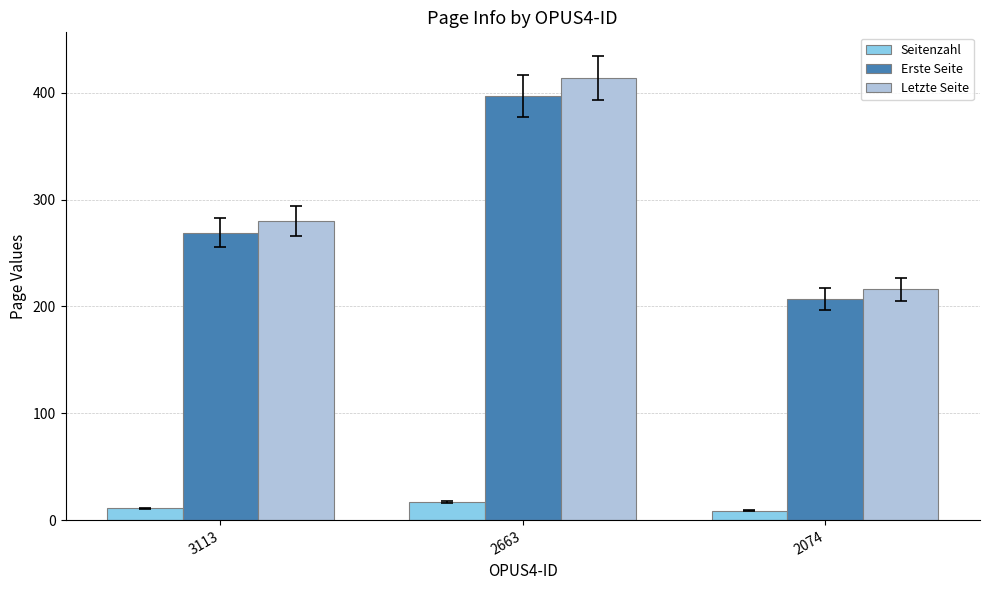

The value of Letzte Seite at 2074 is 216. True or false?

True